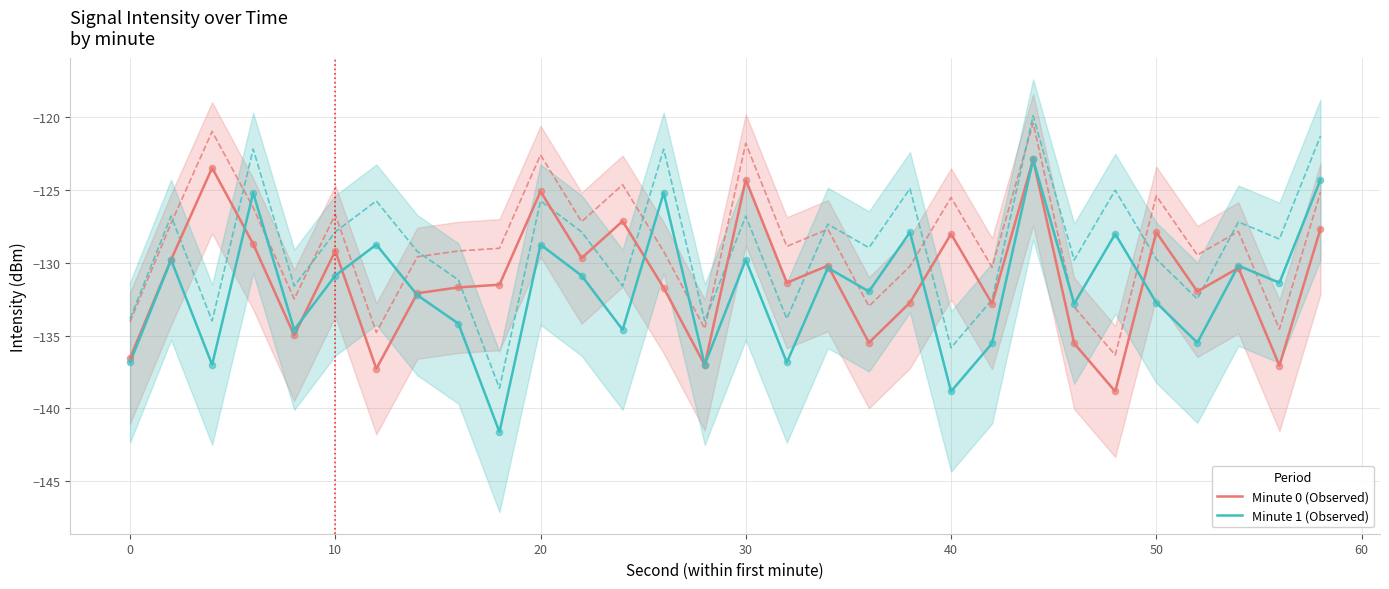

True or false: Minute 0 (Observed) has a value of -128.0 at 40.

True